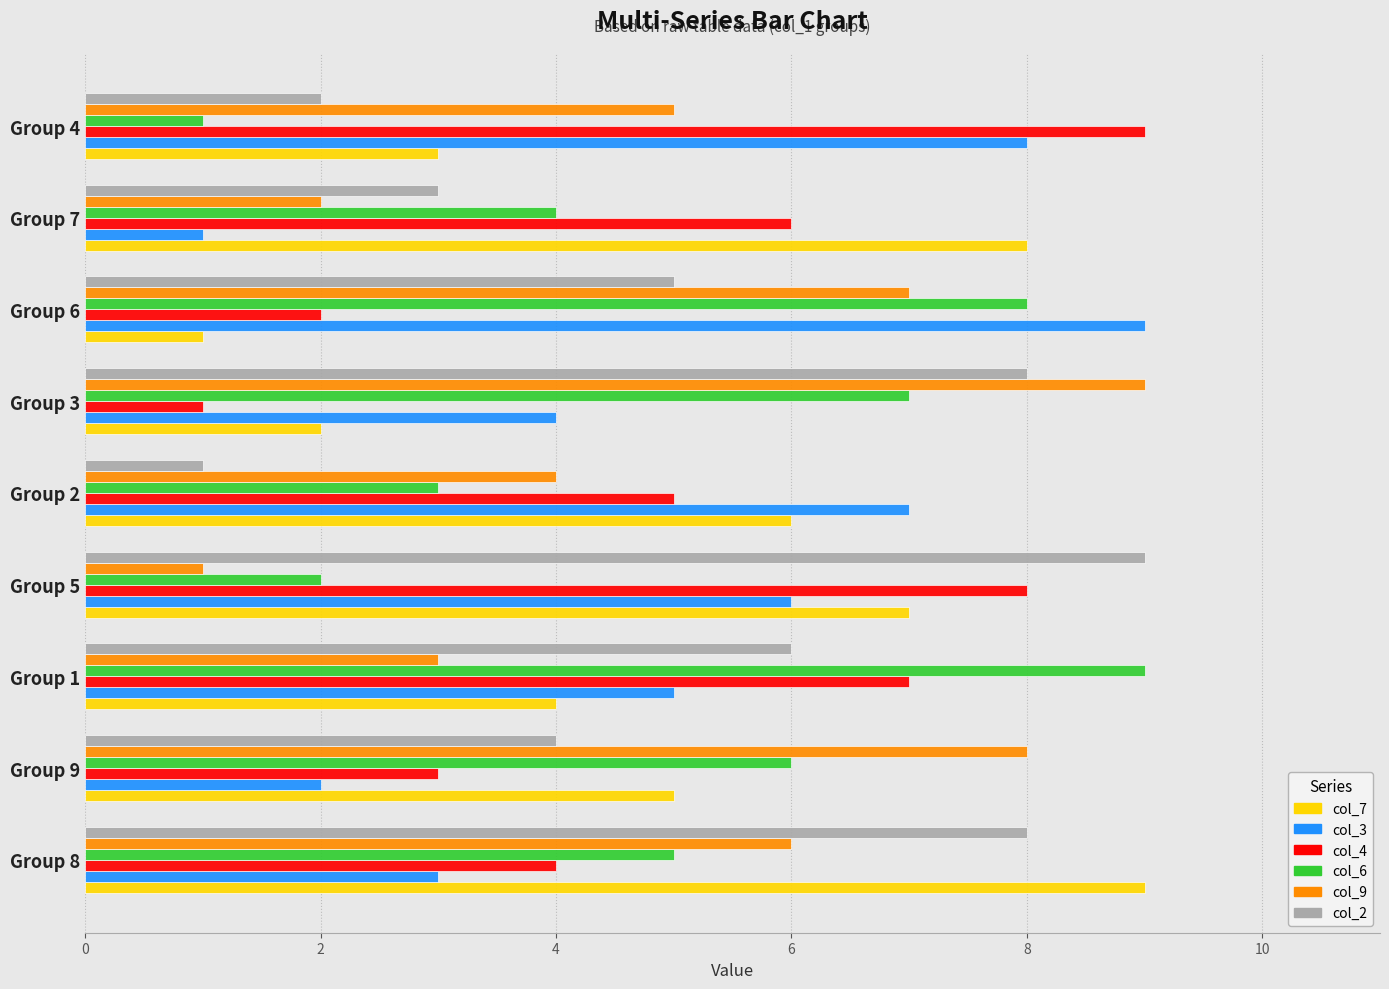

At which label is col_9 closest to 5?

Group 4